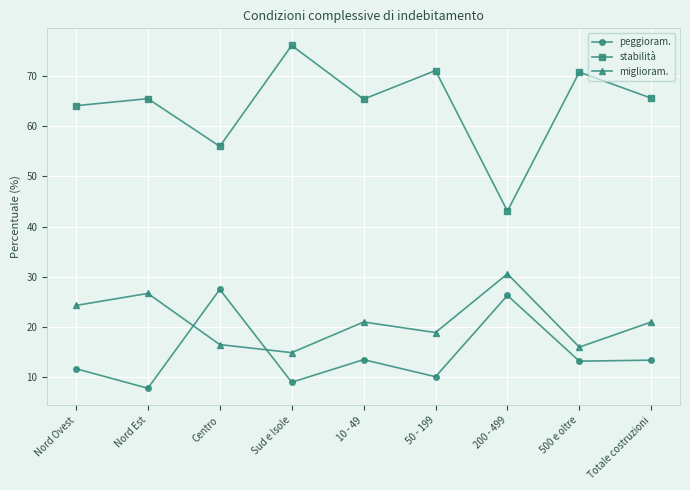

What is the approximate value of peggioram. at 50 - 199?

10.1